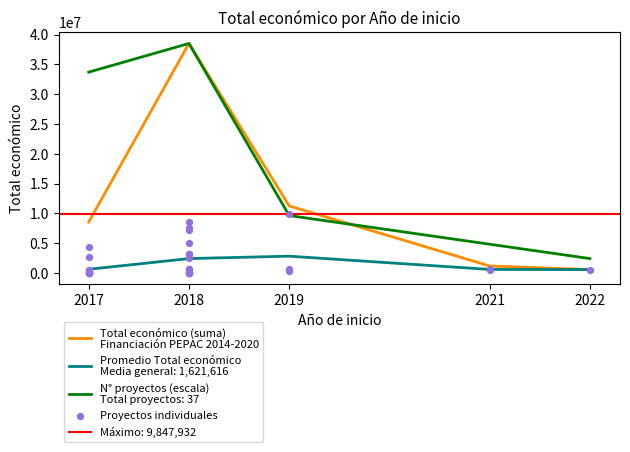

Which has a higher value, 2018 or 2017?

2018